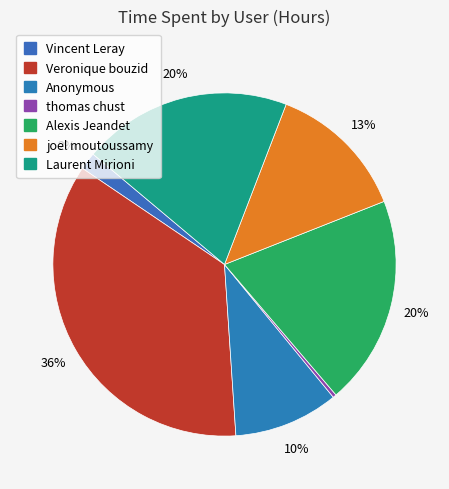

Is thomas chust the majority of the pie?

No